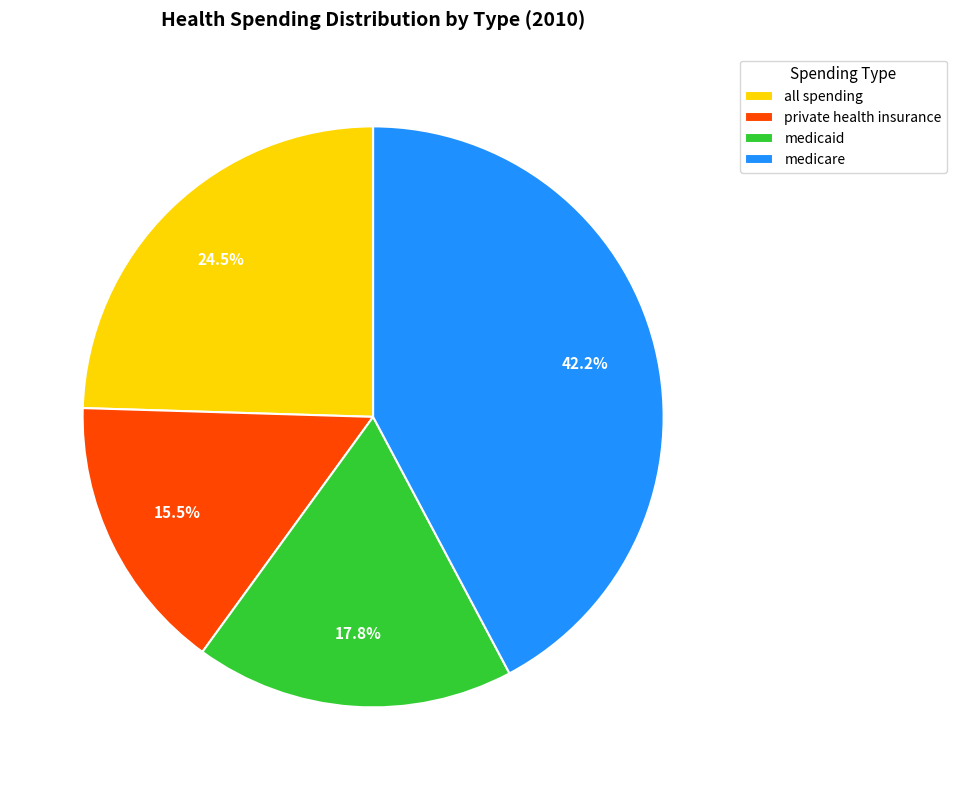

Is there a majority slice in this chart?

No